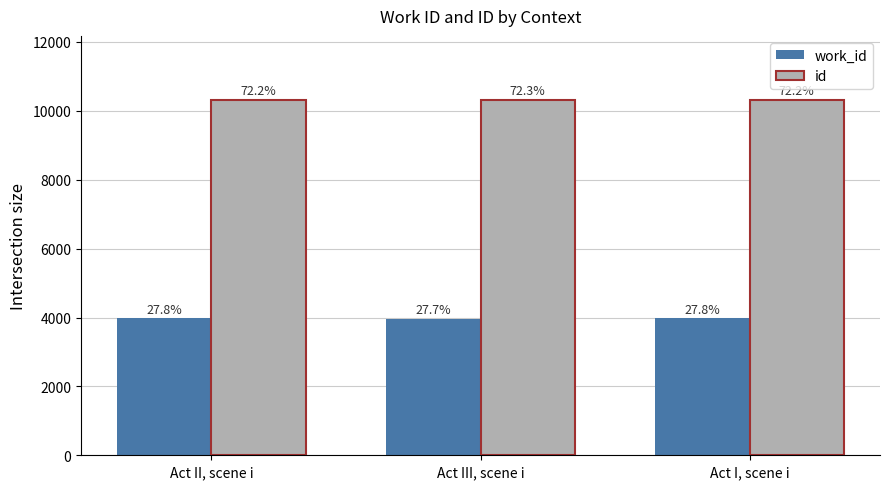

At which label is work_id closest to 3966?

Act II, scene i